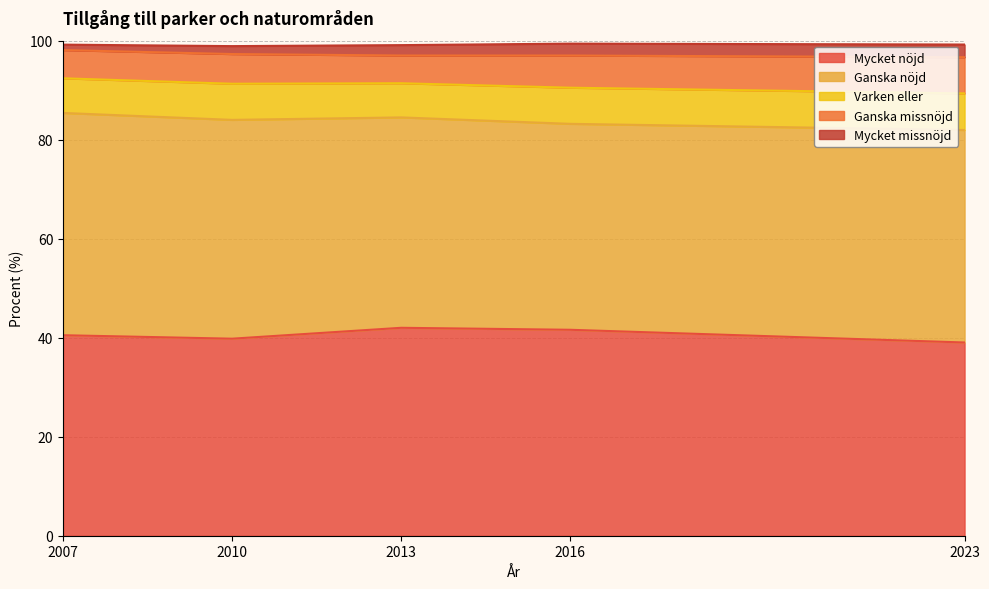

At which category is the sum across all series the highest?

2016